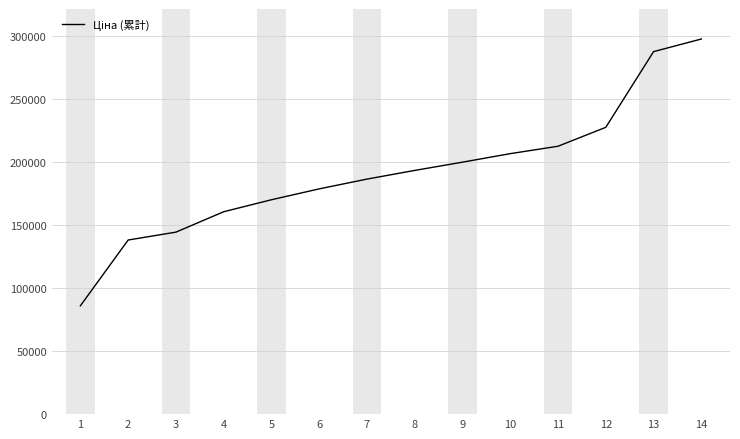

True or false: the data has more than 1 interior local peaks.

False